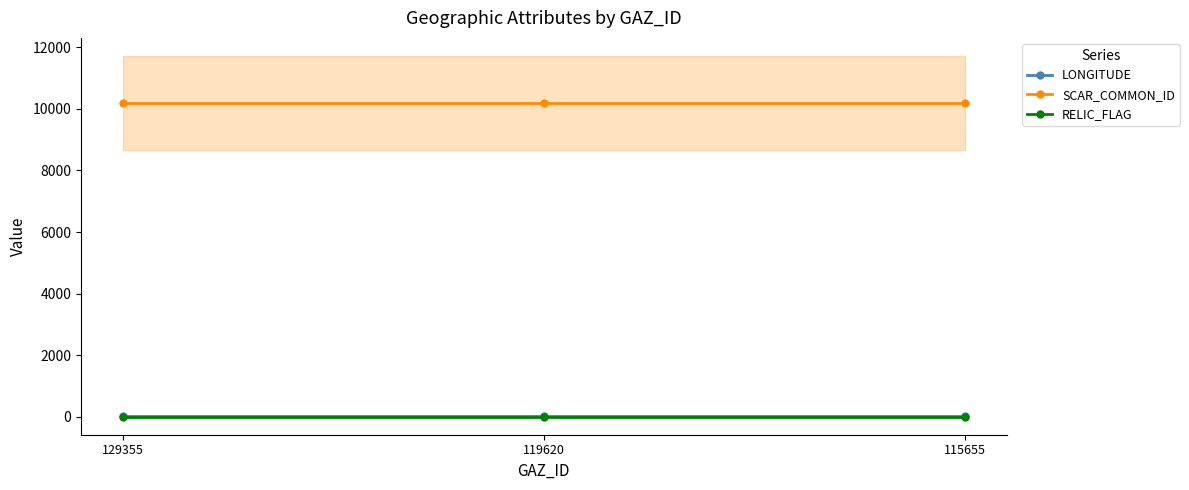

Reading left to right, list all the values displayed in this chart.

LONGITUDE: 12.2	12.2	12.2
SCAR_COMMON_ID: 10194.0	10194.0	10194.0
RELIC_FLAG: 0.0	0.0	0.0